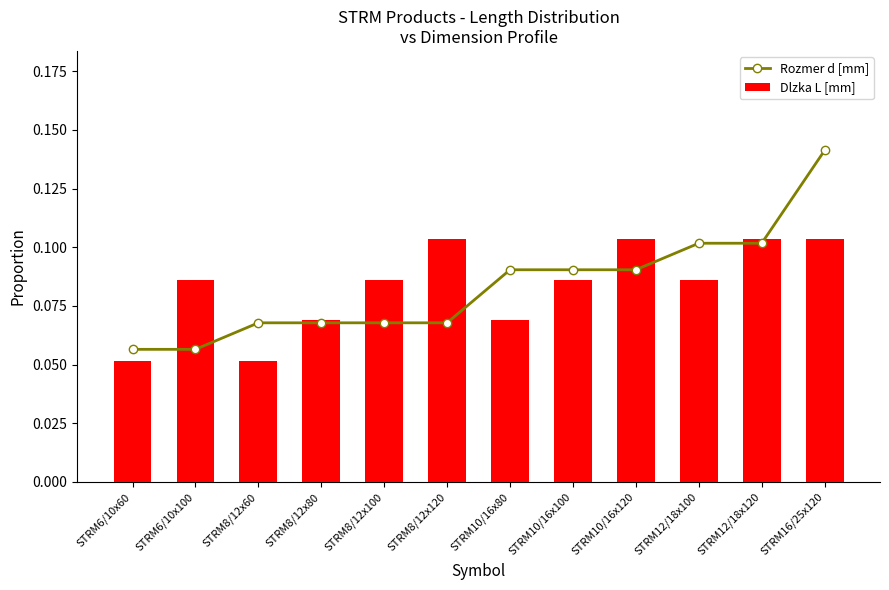

Which series changed the most between STRM8/12x60 and STRM12/18x120?

Dlzka L [mm]